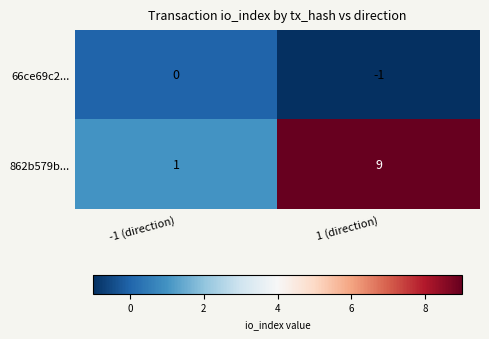

Where is 66ce69c2... nearest to the value 0?

-1 (direction)